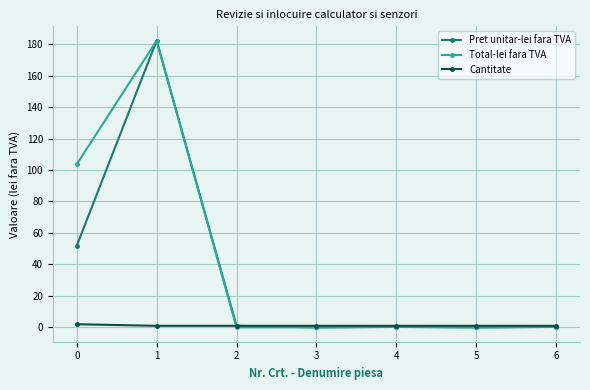

What is the maximum value shown in the chart?

182.2